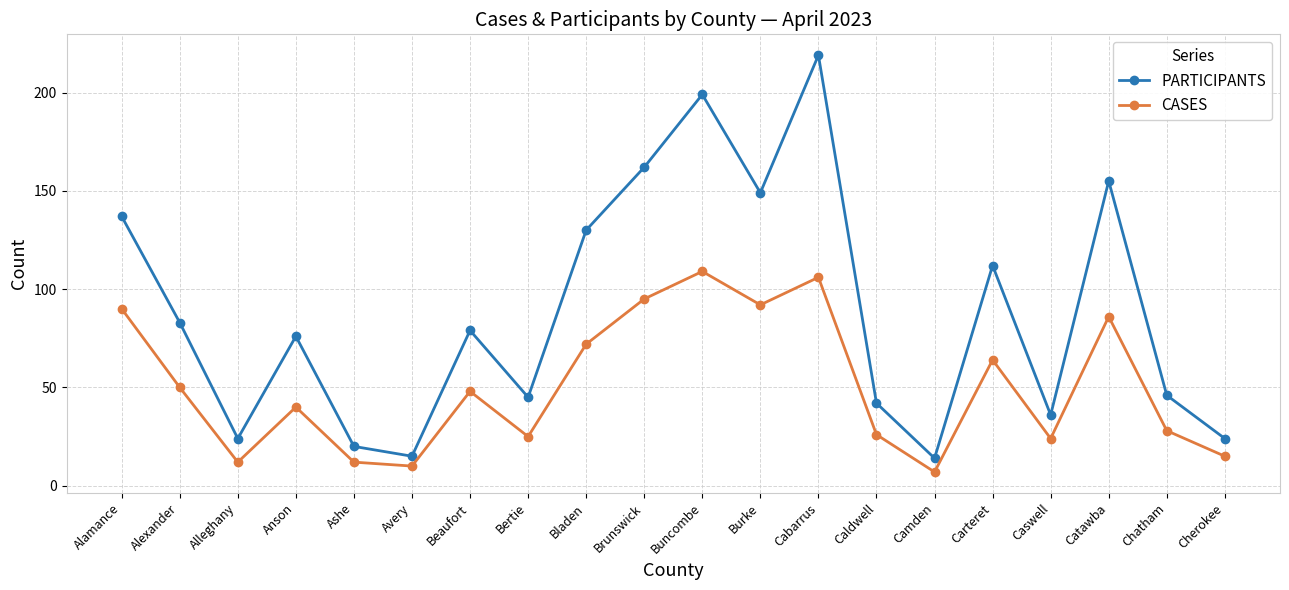

Reading left to right, list all the values displayed in this chart.

PARTICIPANTS: 137	83	24	76	20	15	79	45	130	162	199	149	219	42	14	112	36	155	46	24
CASES: 90	50	12	40	12	10	48	25	72	95	109	92	106	26	7	64	24	86	28	15